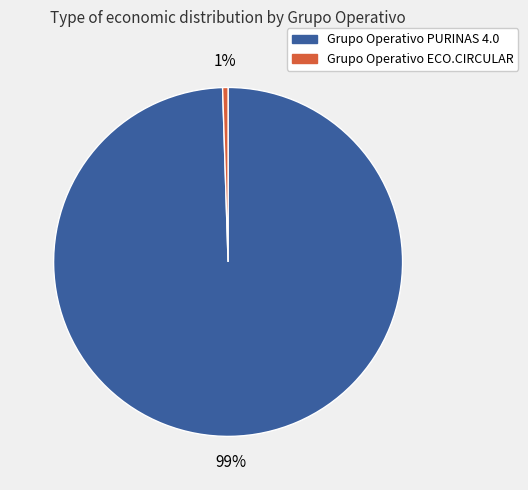

To the nearest percent, what is the average slice percentage?

50%